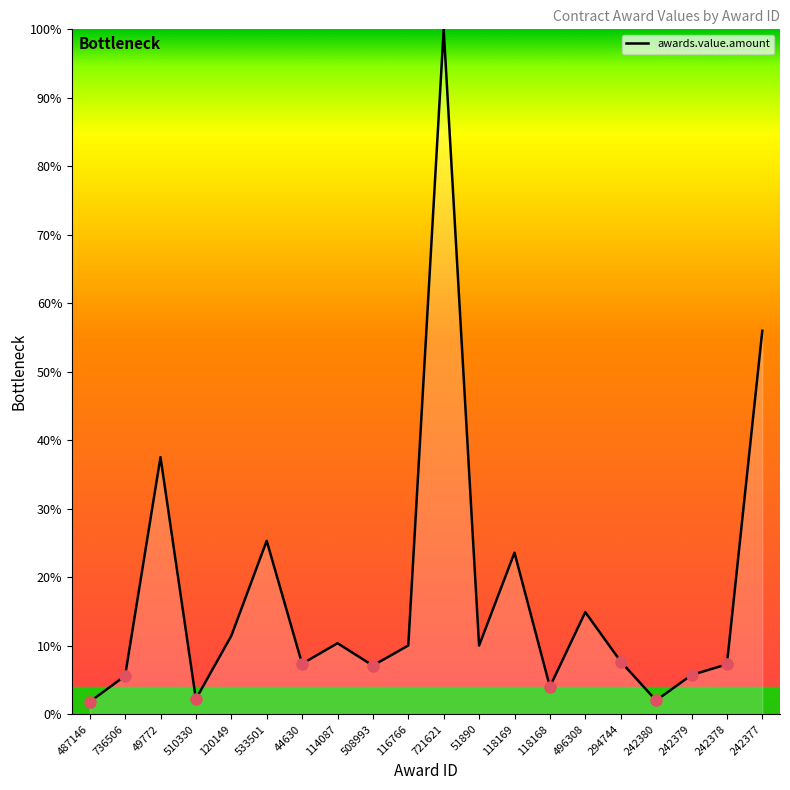

How many lines are shown in the chart?

1